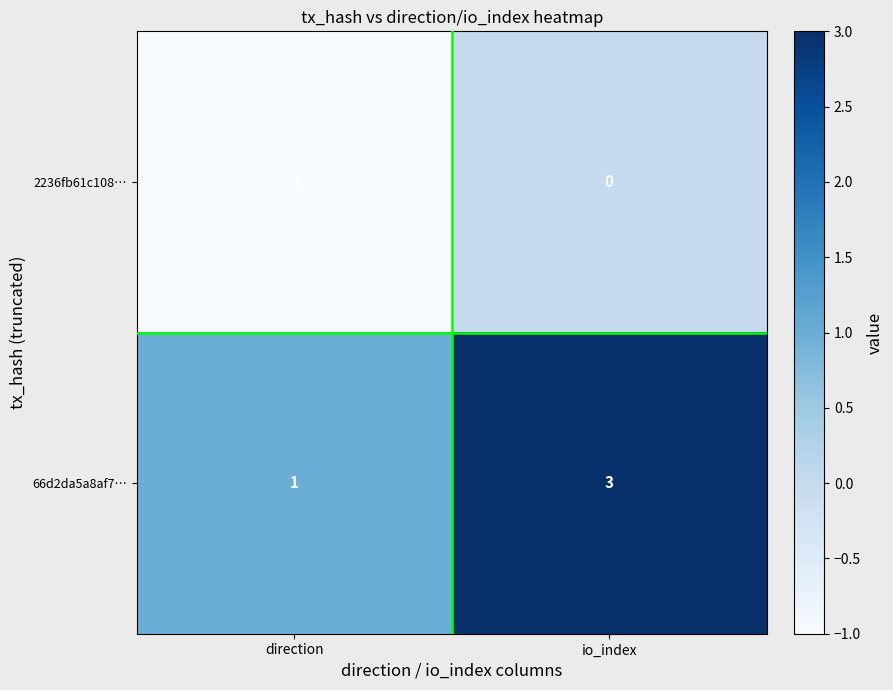

Reading right to left, extract all data points from this chart.

2236fb61c108…: 0	-1
66d2da5a8af7…: 3	1